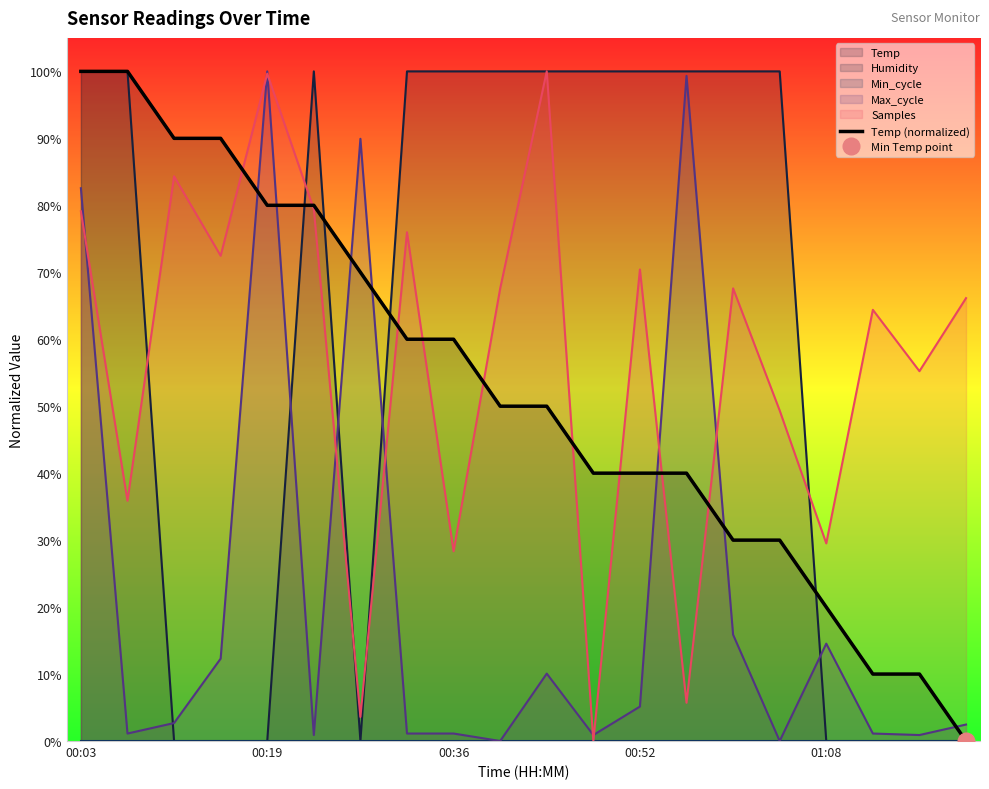

What is the difference between the values at 17 and 8?

0.5